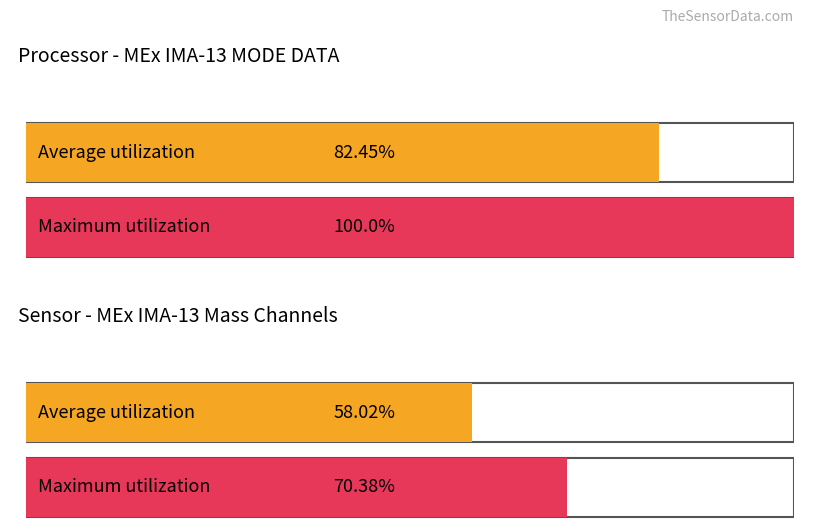

Does the chart contain any negative values?

No